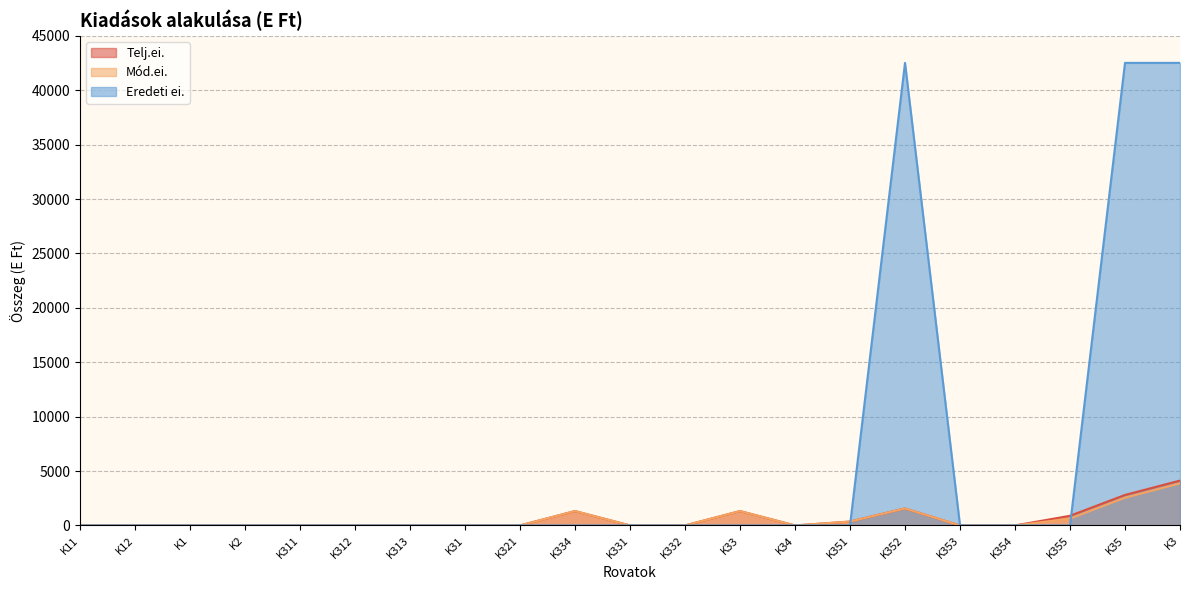

Which series has the largest total across all categories?

Eredeti ei.